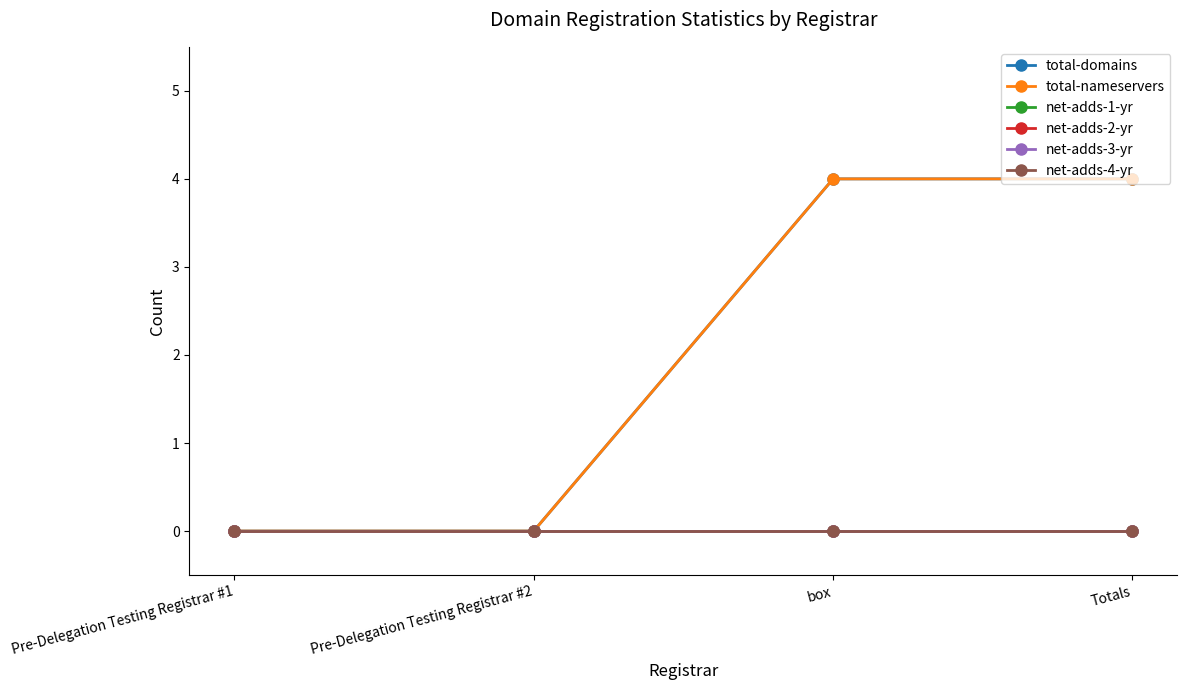

Between Pre-Delegation Testing Registrar #2 and Pre-Delegation Testing Registrar #1, which is larger?

Pre-Delegation Testing Registrar #2